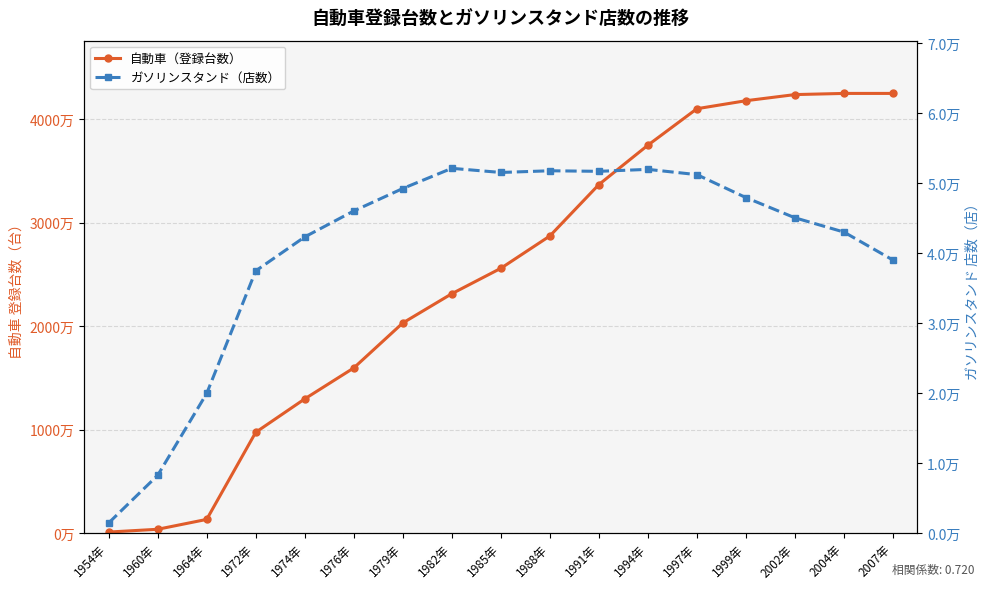

What is the label of the 16th point from the left?

2004年